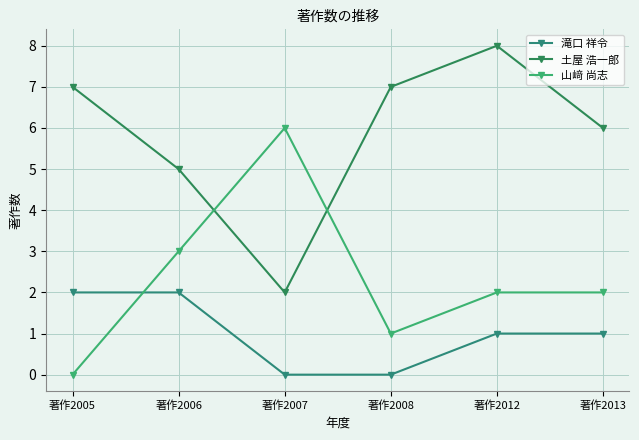

In 山﨑 尚志, how many points are higher than both neighbors (excluding endpoints)?

1